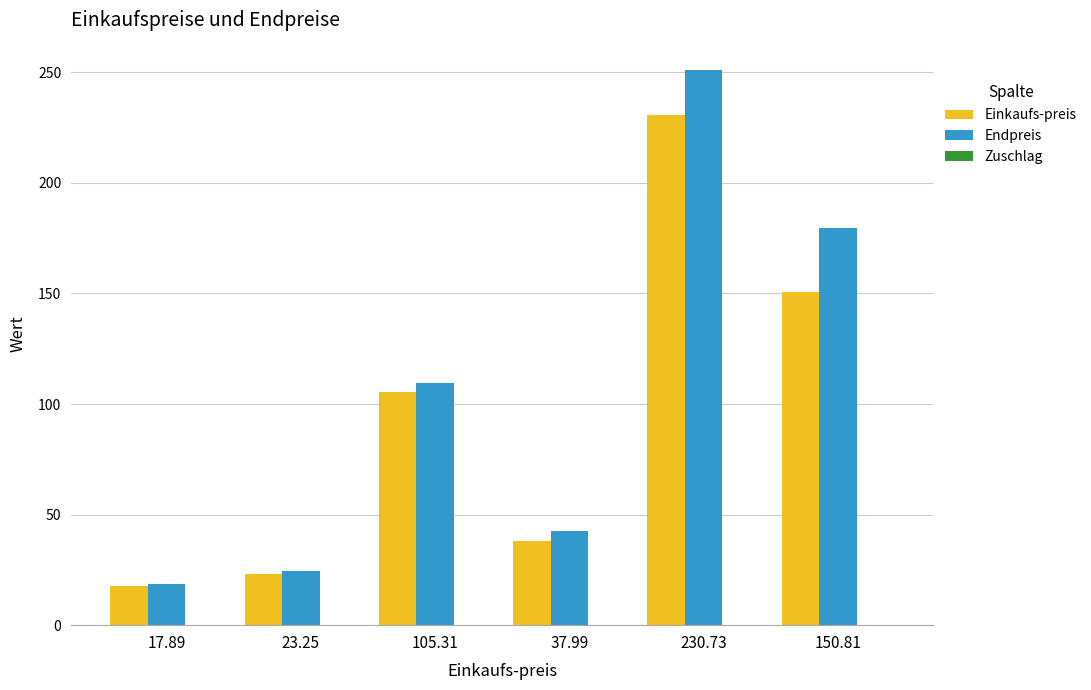

What is the maximum value for Einkaufs-preis?

230.7